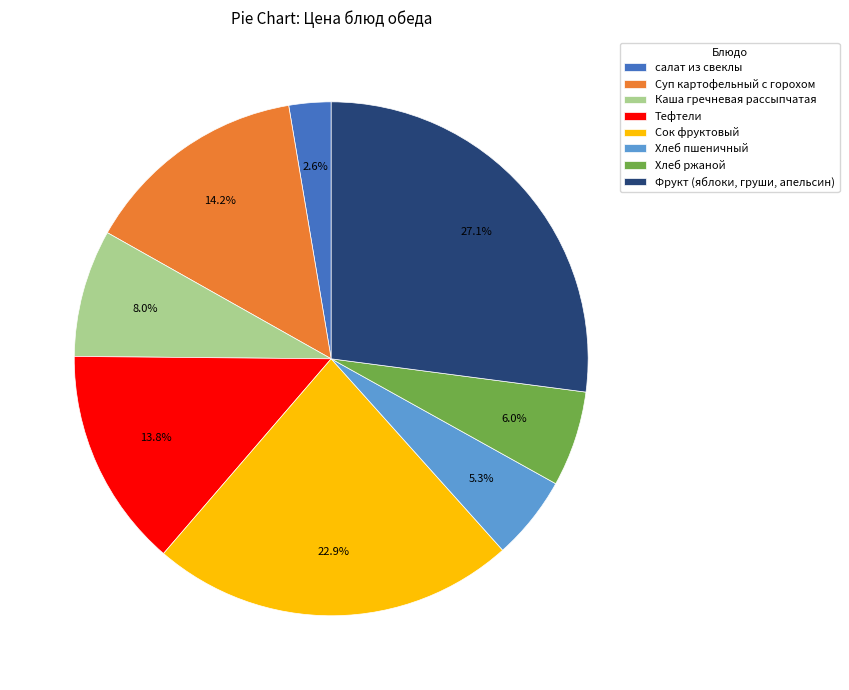

Is there any slice that represents more than half of the pie?

No